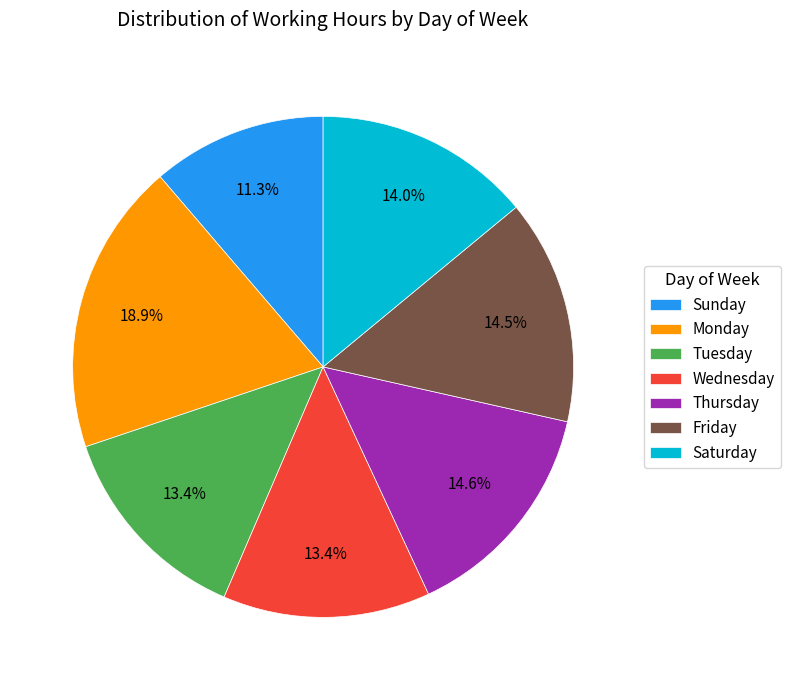

How many slices are in this pie chart?

7